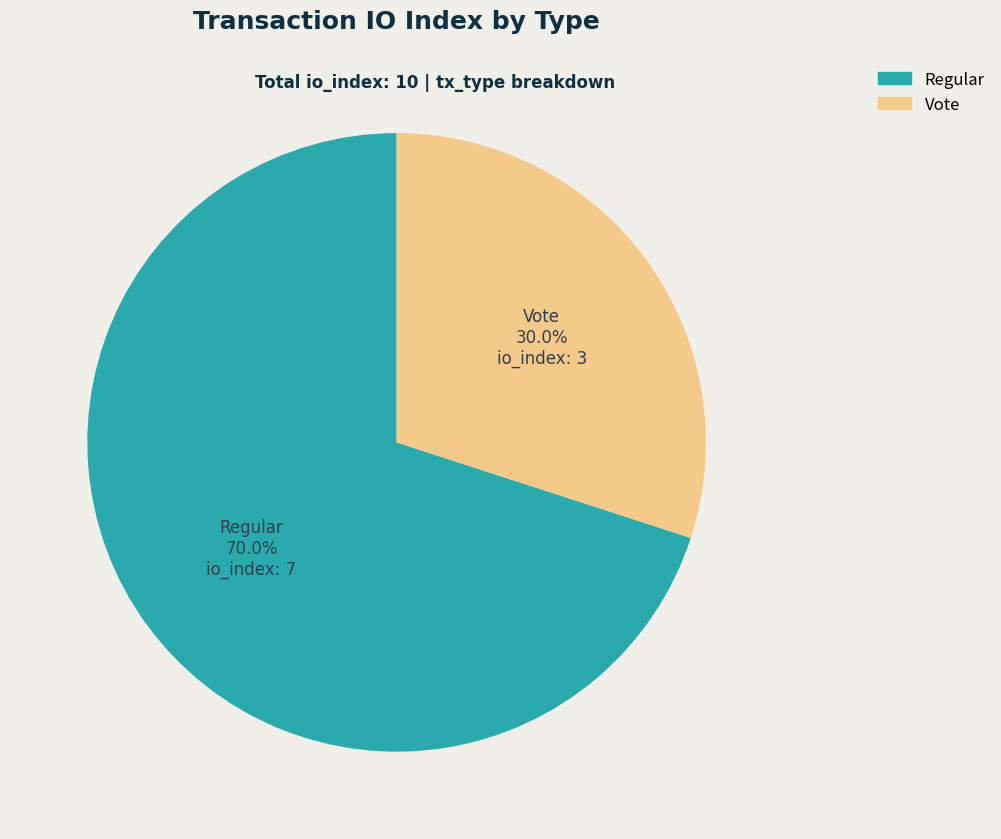

Which slice is the smallest?

Vote